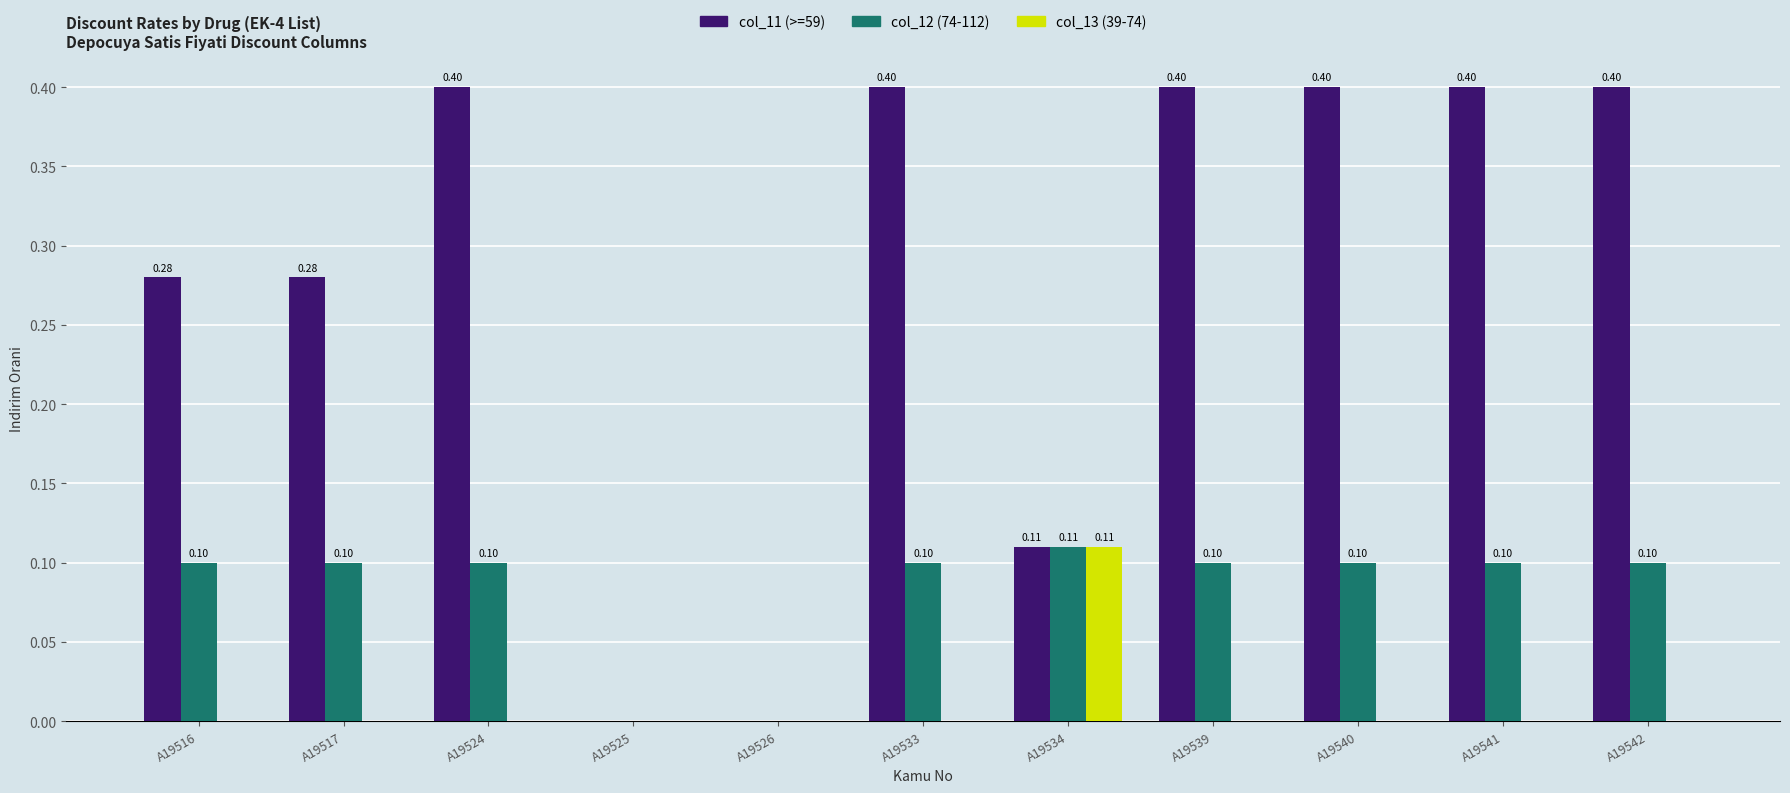

What is the total value across all series at A19542?

0.5